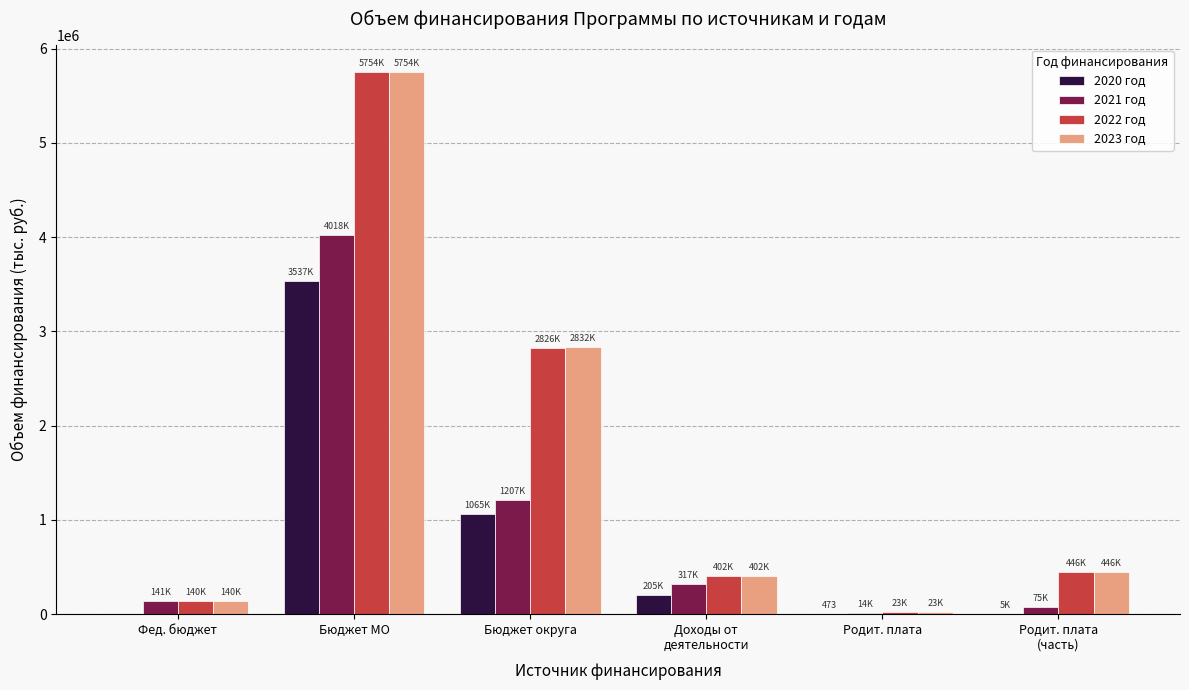

What is the difference between the 2021 год values at Бюджет округа and Родит. плата?

1192750.6